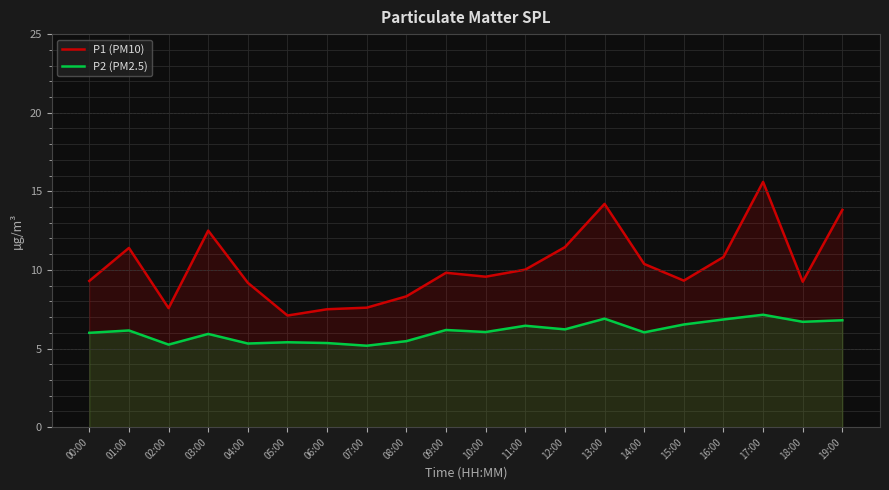

In P1 (PM10), how many points are lower than both neighbors (excluding endpoints)?

5